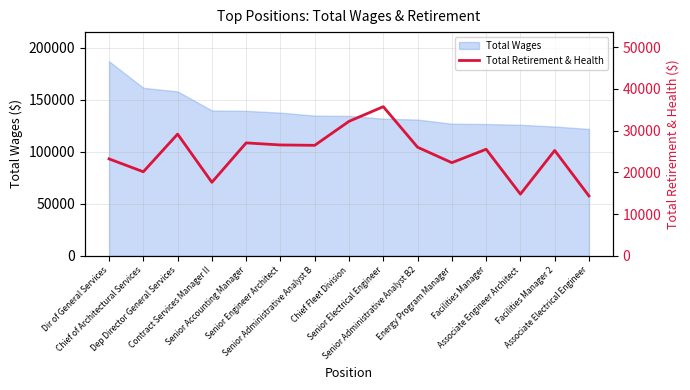

What is the value of the 10th point from the left?

26018